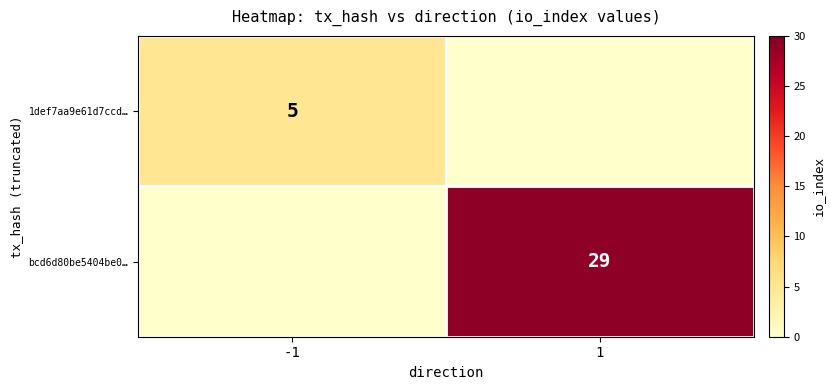

Is the value of 1def7aa9e61d7ccd… at -1 greater than the value of bcd6d80be5404be0… at 1?

No